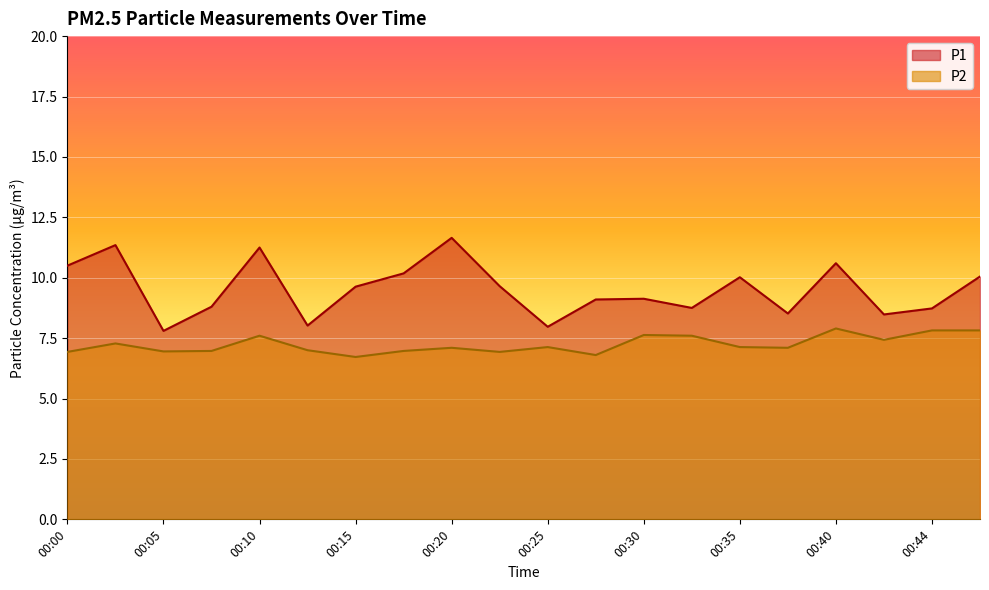

Reading right to left, list all the values displayed in this chart.

P1: 00:47=10.1	00:44=8.7	00:42=8.5	00:40=10.6	00:37=8.5	00:35=10.0	00:32=8.8	00:30=9.1	00:27=9.1	00:25=8.0	00:23=9.7	00:20=11.7	00:18=10.2	00:15=9.6	00:13=8.0	00:10=11.2	00:08=8.8	00:05=7.8	00:03=11.3	00:00=10.5
P2: 00:47=7.8	00:44=7.8	00:42=7.4	00:40=7.9	00:37=7.1	00:35=7.1	00:32=7.6	00:30=7.6	00:27=6.8	00:25=7.1	00:23=6.9	00:20=7.1	00:18=7.0	00:15=6.7	00:13=7.0	00:10=7.6	00:08=7.0	00:05=7.0	00:03=7.3	00:00=6.9